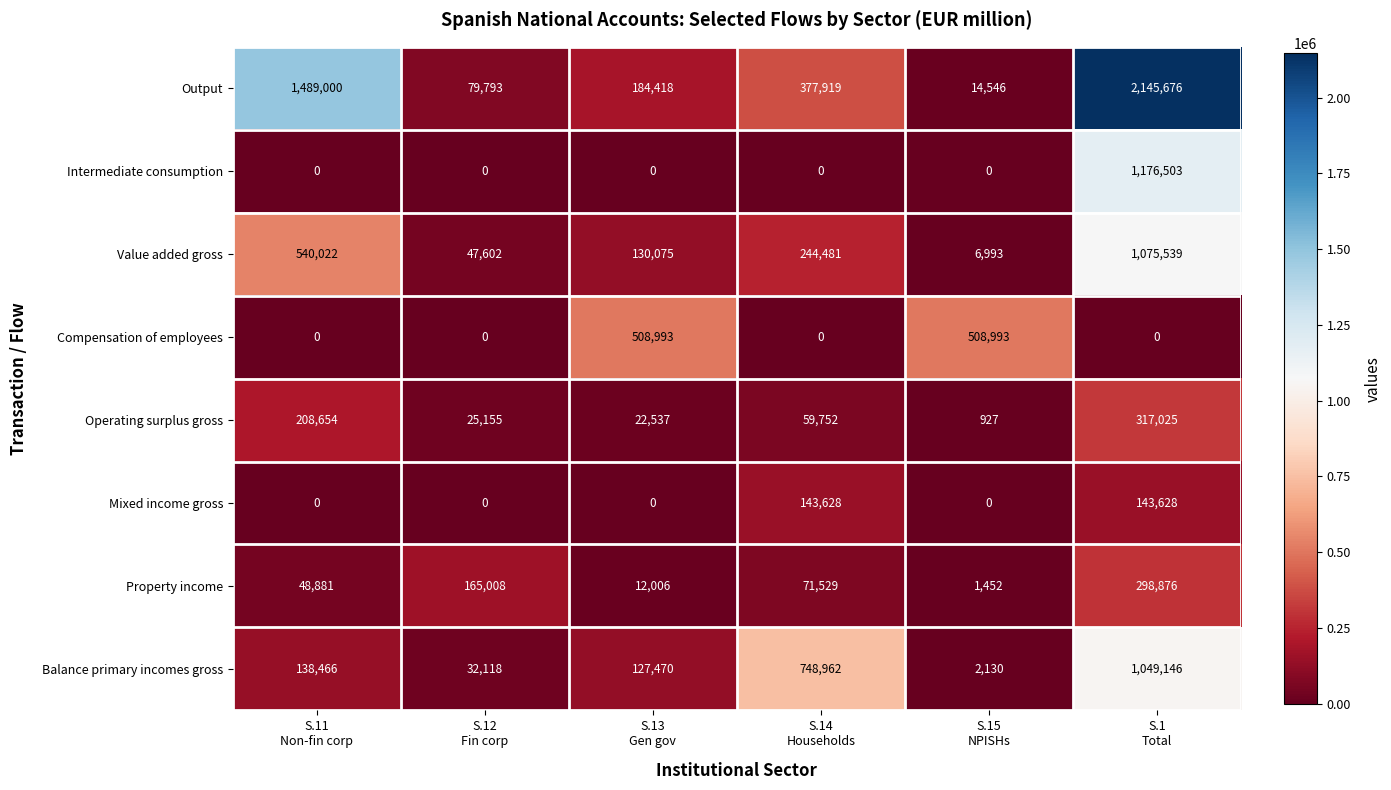

What is the difference between the maximum and second lowest values in the Value added gross series?

1027937